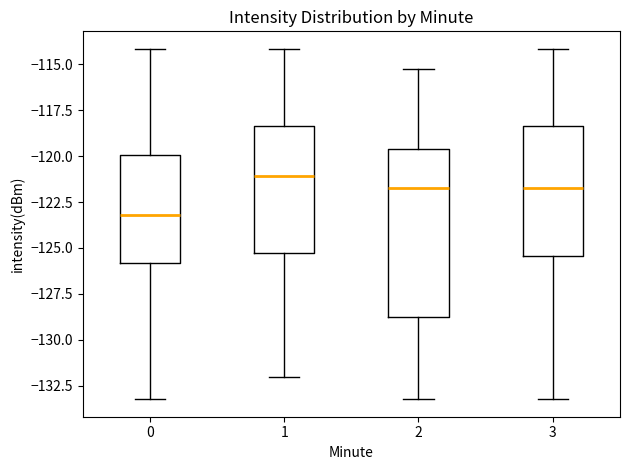

Reading left to right, transcribe this box plot: for each box, give where its median line is, the range the box spans, and where its two whiskers end, as read against the y-axis. The values are not printed on the chart, so give them approximately, as read against the axis.

0: median -123.0, box -126.0 to -120.0, whiskers -133.0 to -114.0
1: median -121.0, box -125.5 to -118.5, whiskers -132.0 to -114.0
2: median -121.5, box -128.5 to -119.5, whiskers -133.0 to -115.0
3: median -121.5, box -125.5 to -118.5, whiskers -133.0 to -114.0